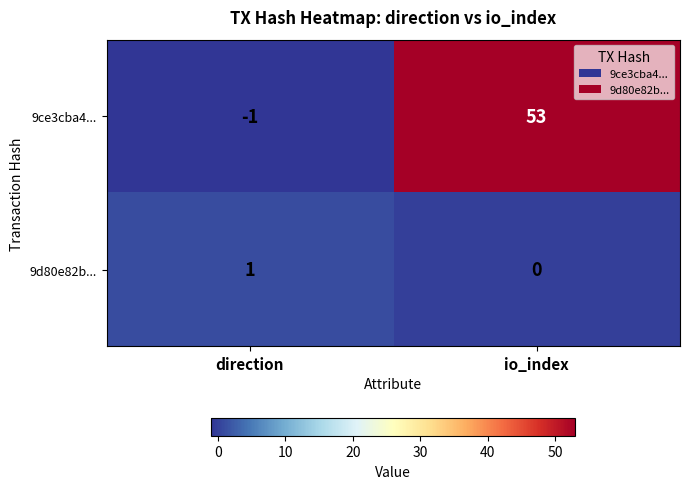

At io_index, list the series in order from largest to smallest.

9ce3cba4..., 9d80e82b...